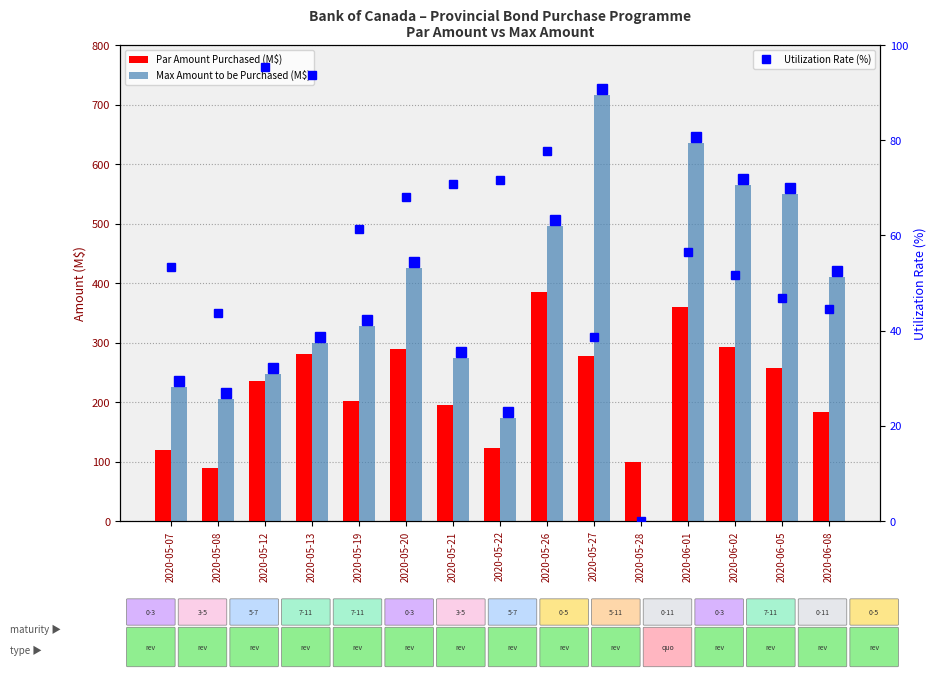

What is the label of the 12th bar from the right?

2020-05-13